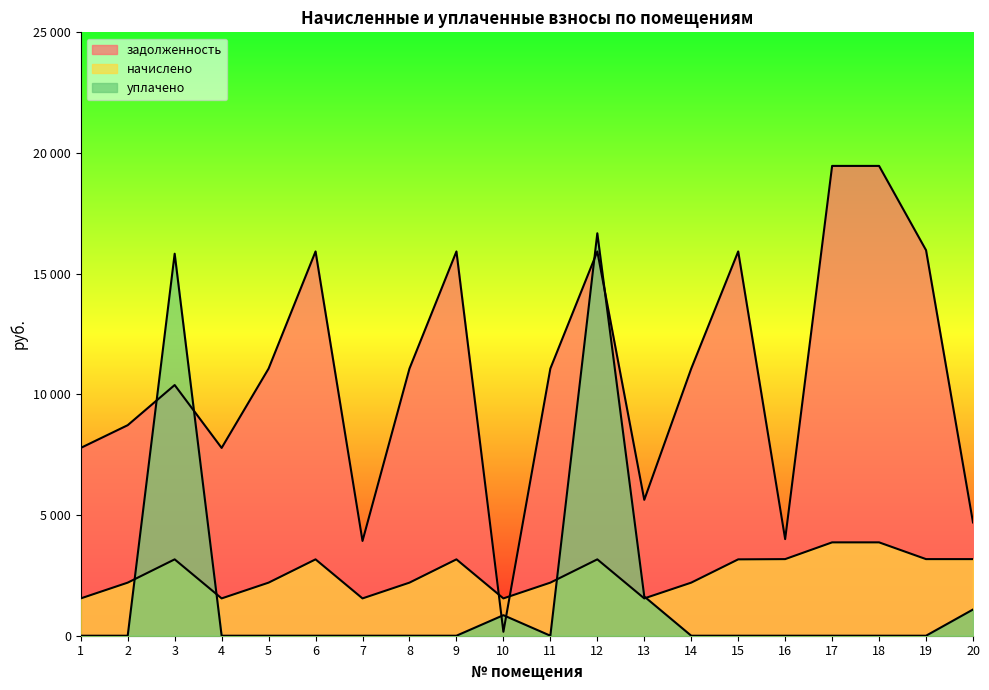

How many lines are shown in the chart?

3